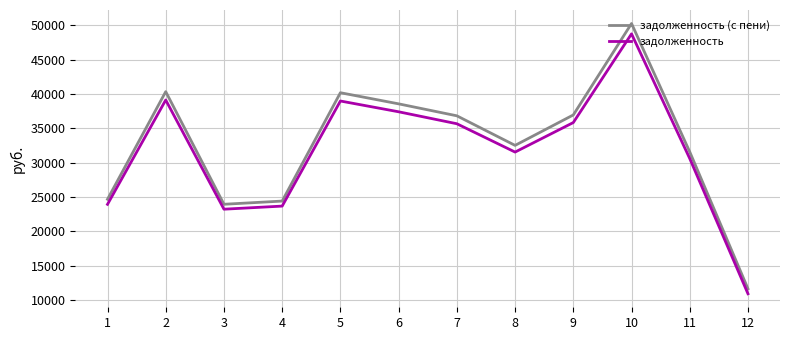

What is the minimum value for задолженность?

10896.8